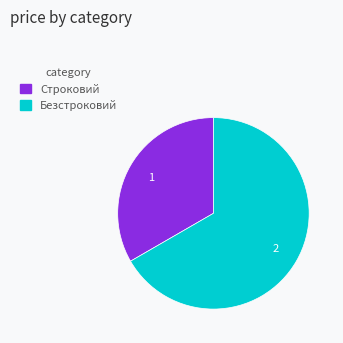

Is there any slice that represents more than half of the pie?

Yes